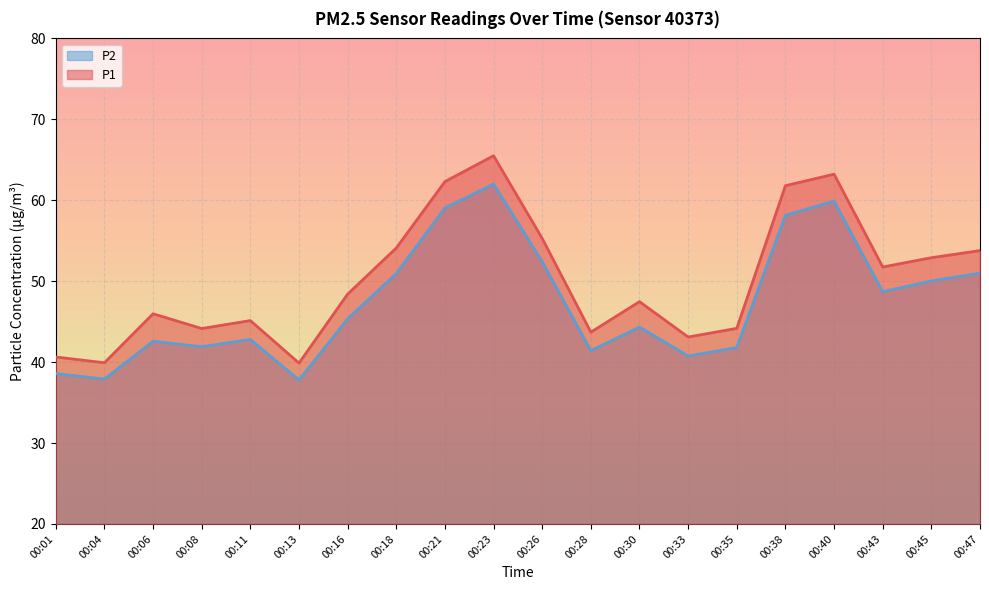

What is the difference between the P1 values at 00:43 and 00:16?

3.4